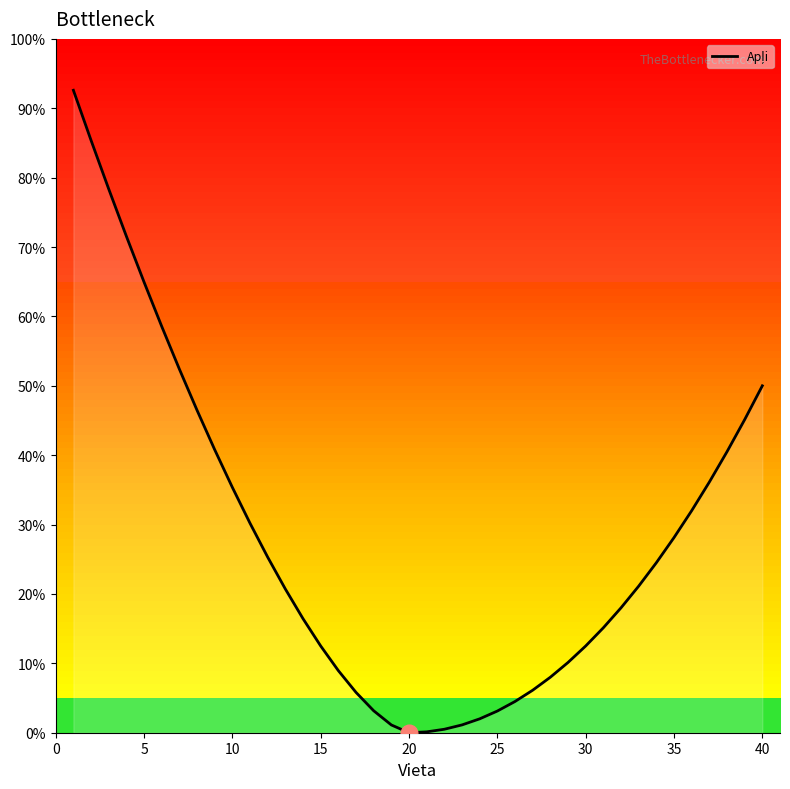

What is the average value?

27.7